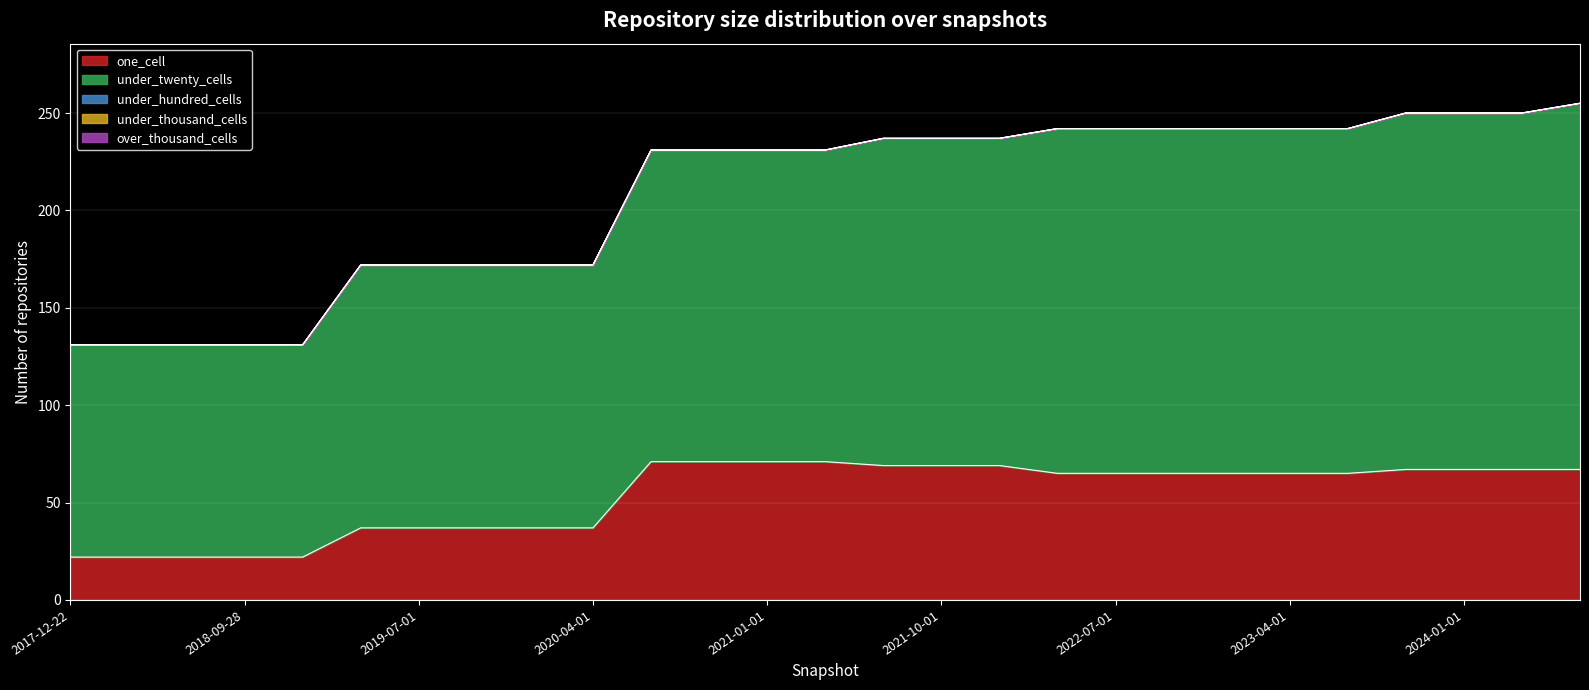

What is the label of the 17th point from the right?

2020-07-01